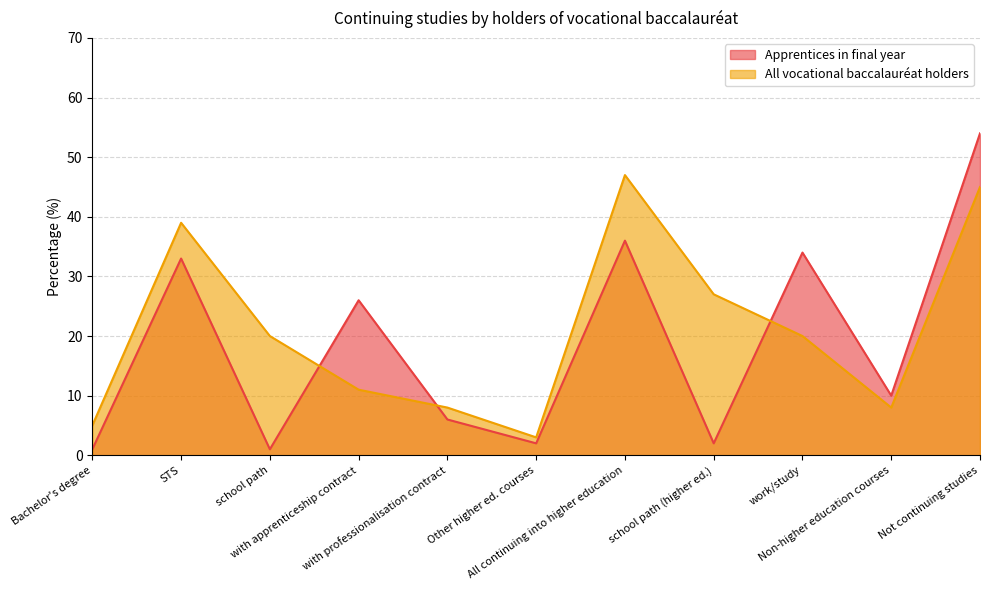

True or false: All vocational baccalauréat holders has a value of 20 at work/study.

True